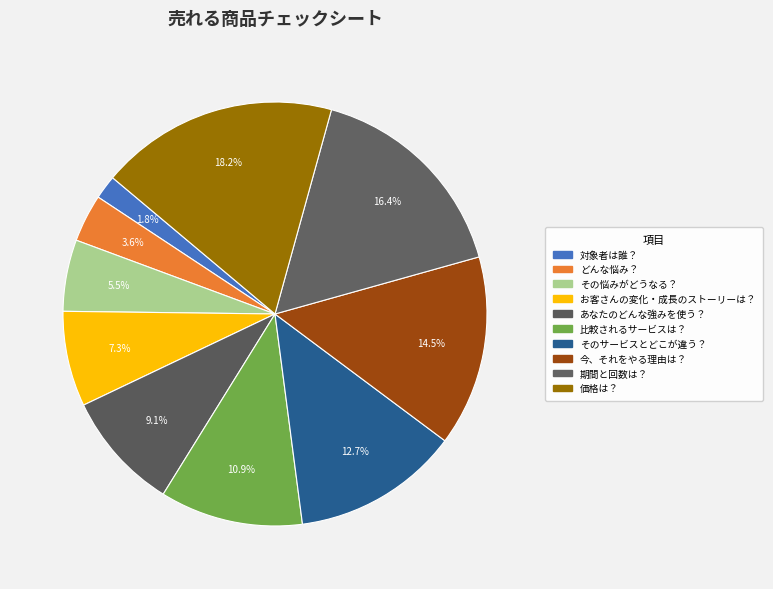

To the nearest percent, what is the difference between the 対象者は誰？ and 価格は？ slice percentages?

16%